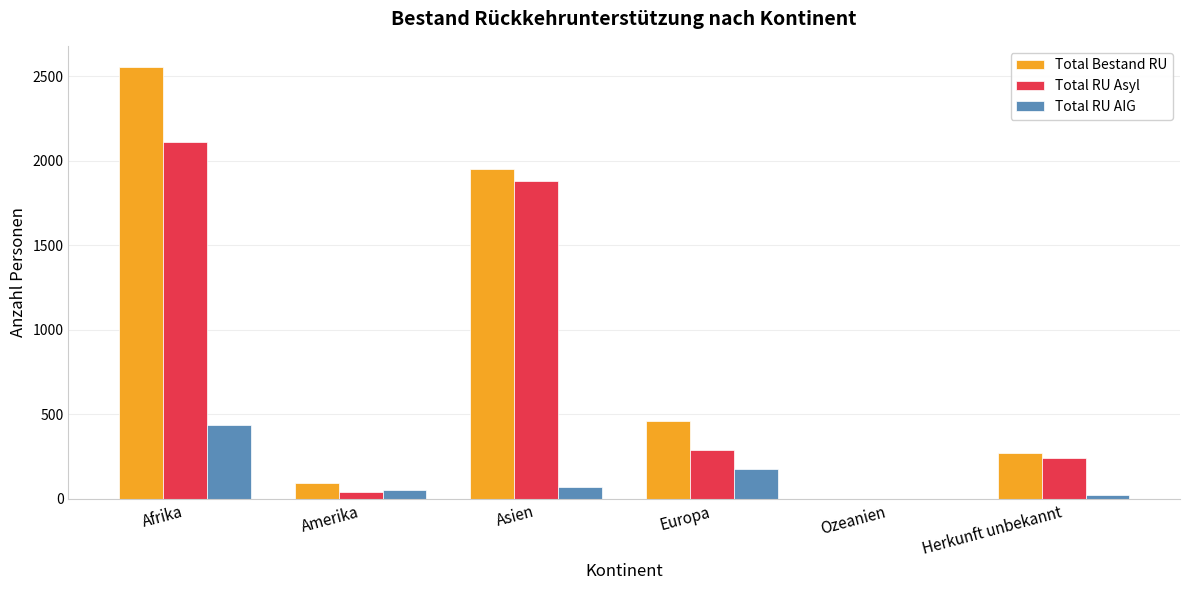

What is the difference between the Total RU Asyl values at Afrika and Europa?

1825